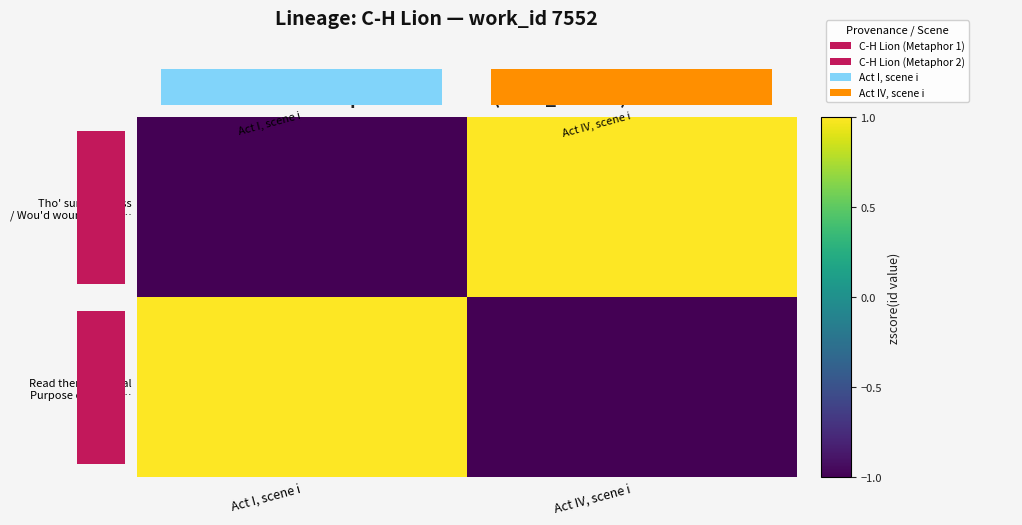

Between Act IV, scene i and Act I, scene i, which is larger?

Act IV, scene i